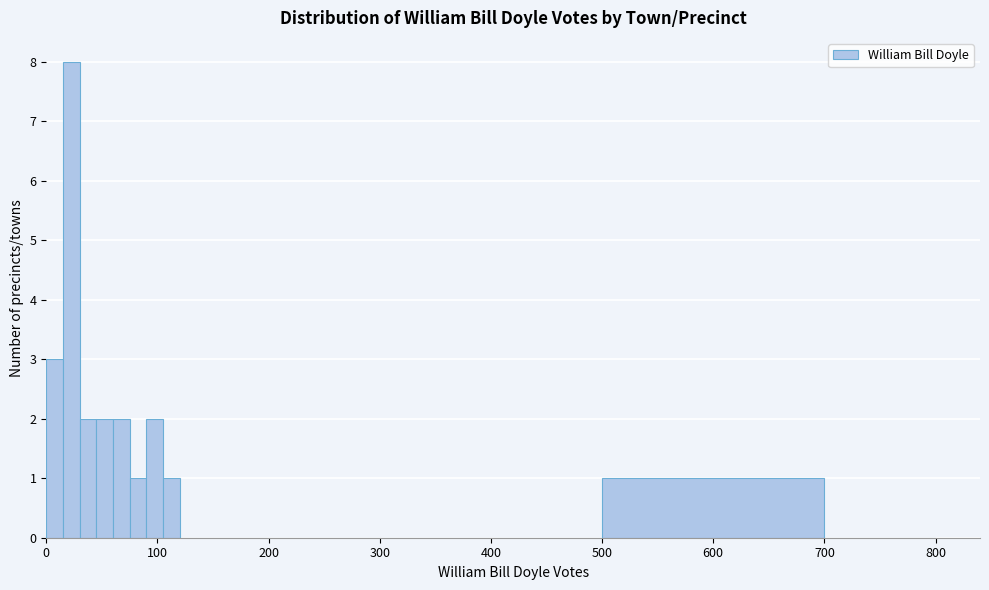

Around what value on the x-axis is the tallest bar? Give the approximate position of its centre, as read against the axis.

20